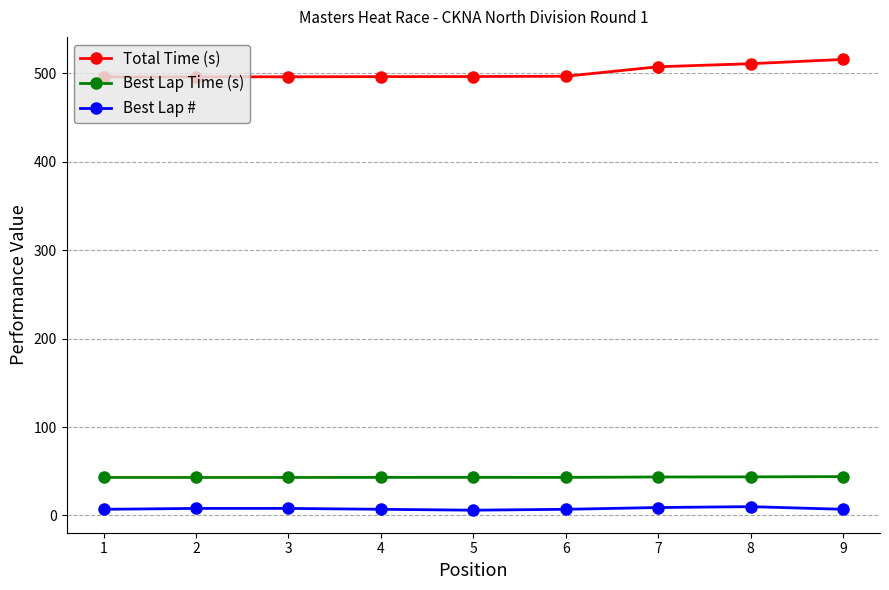

How many categories are shown in the chart?

9